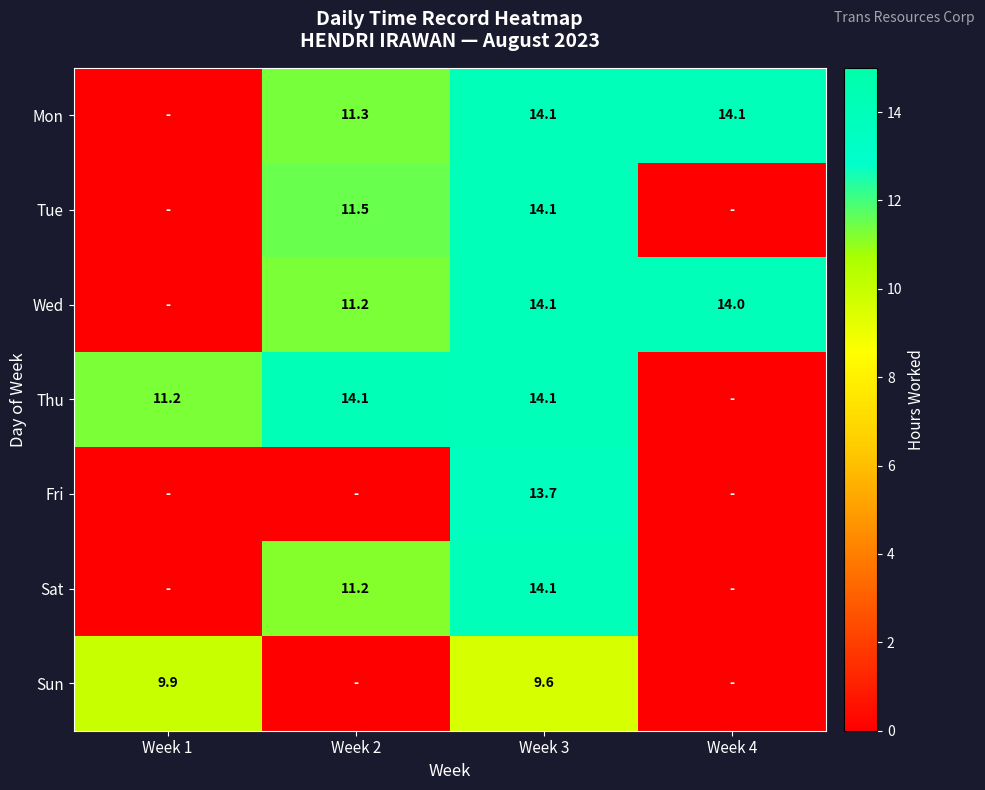

The Sun series shows 9.6 at Week 3. True or false?

True